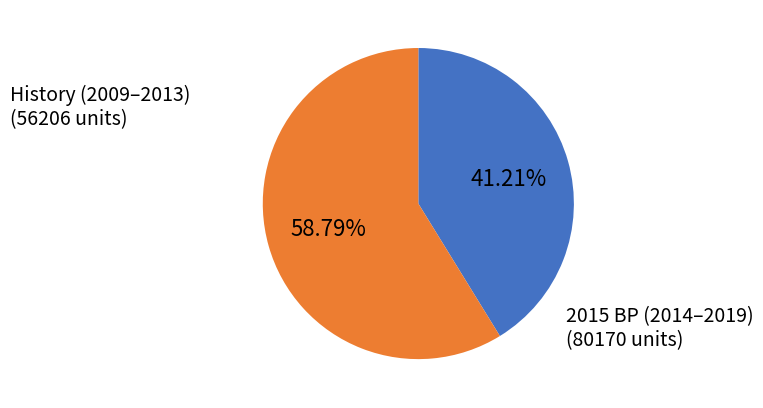

Does any single category account for the majority?

Yes